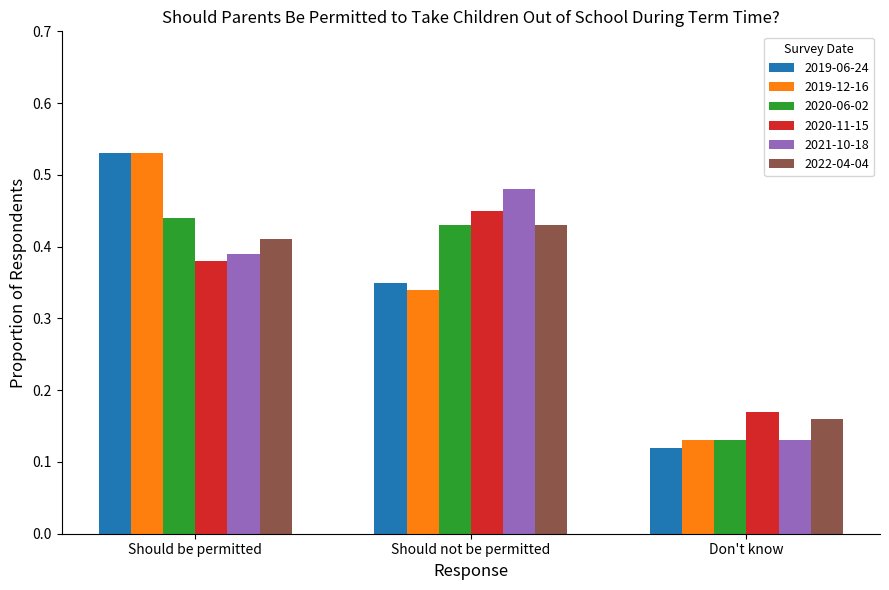

At which category does the chart reach its minimum across all series?

Don't know